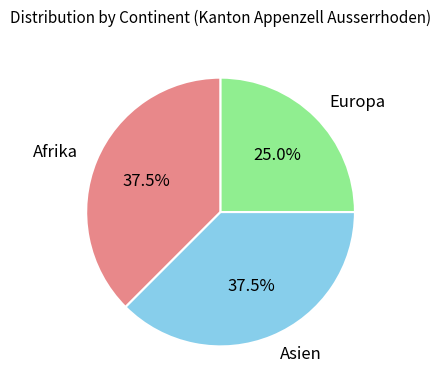

Does any single category account for the majority?

No